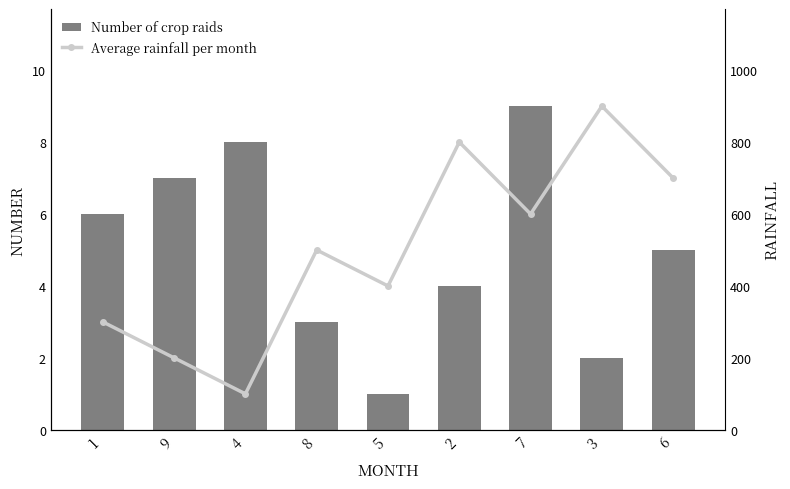

The value of Number of crop raids at 7 is 9. True or false?

True